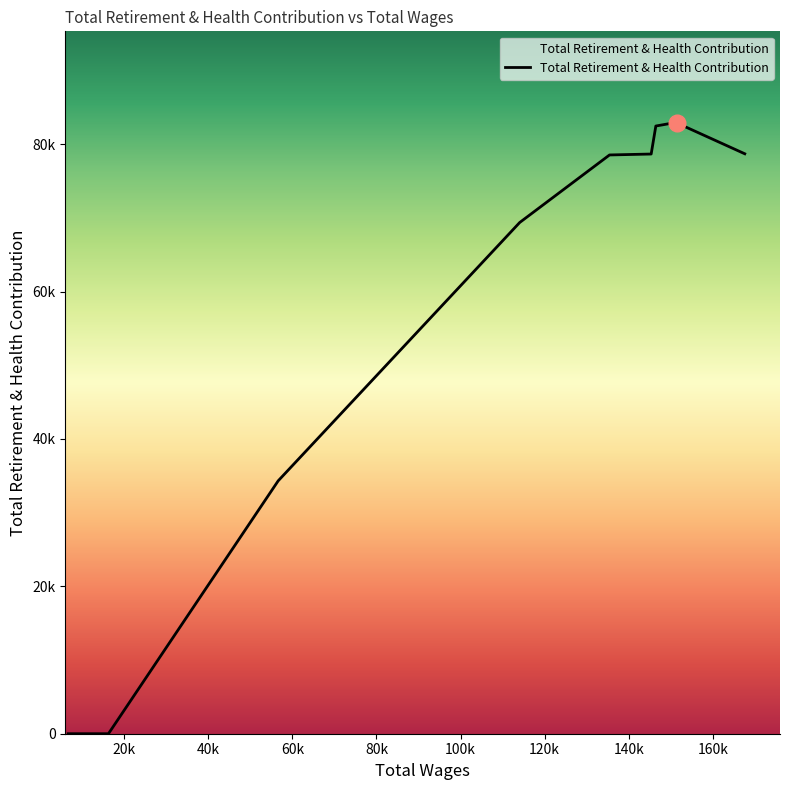

Does the chart display data point markers on the line(s)?

No